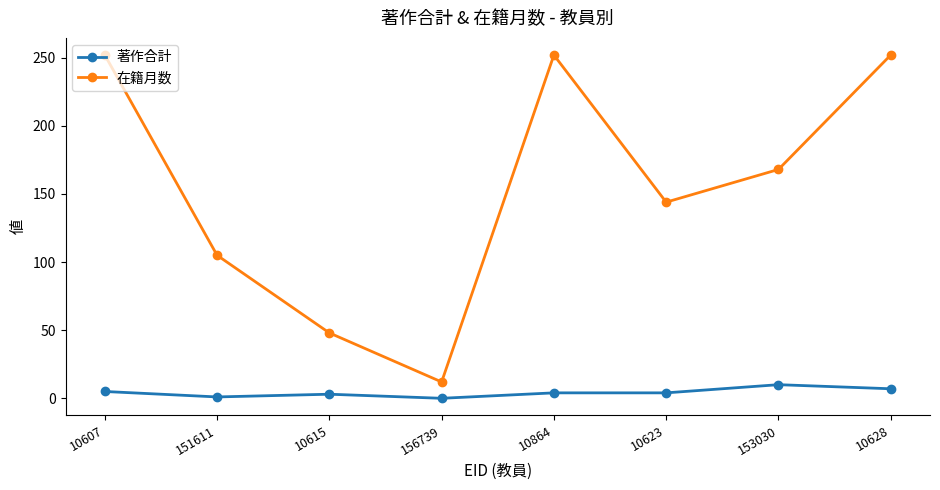

At 10615, list the series in order from largest to smallest.

在籍月数, 著作合計